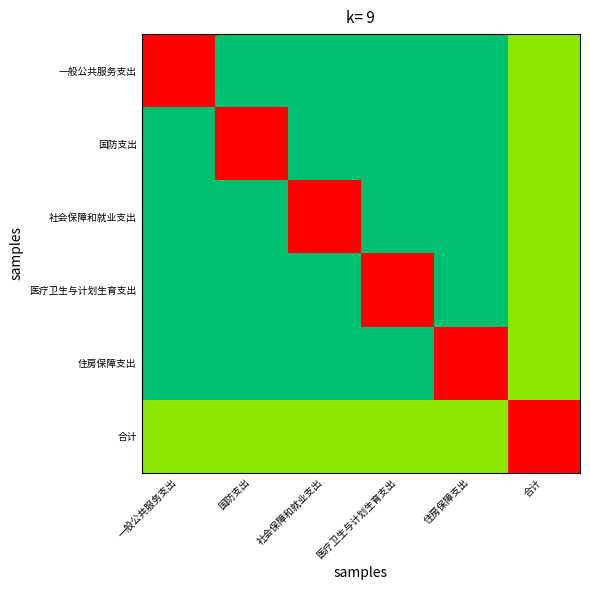

How many distinct data groups are displayed?

6